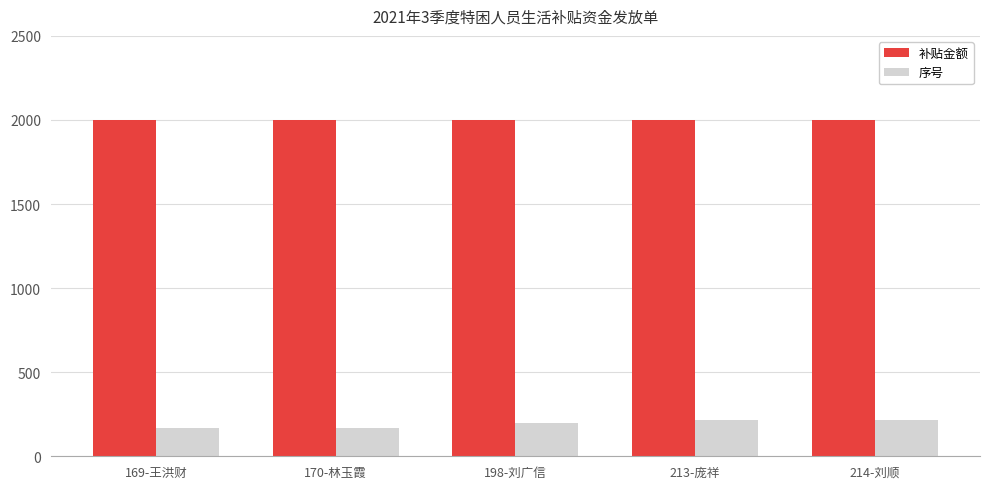

What is the greatest value displayed?

2000